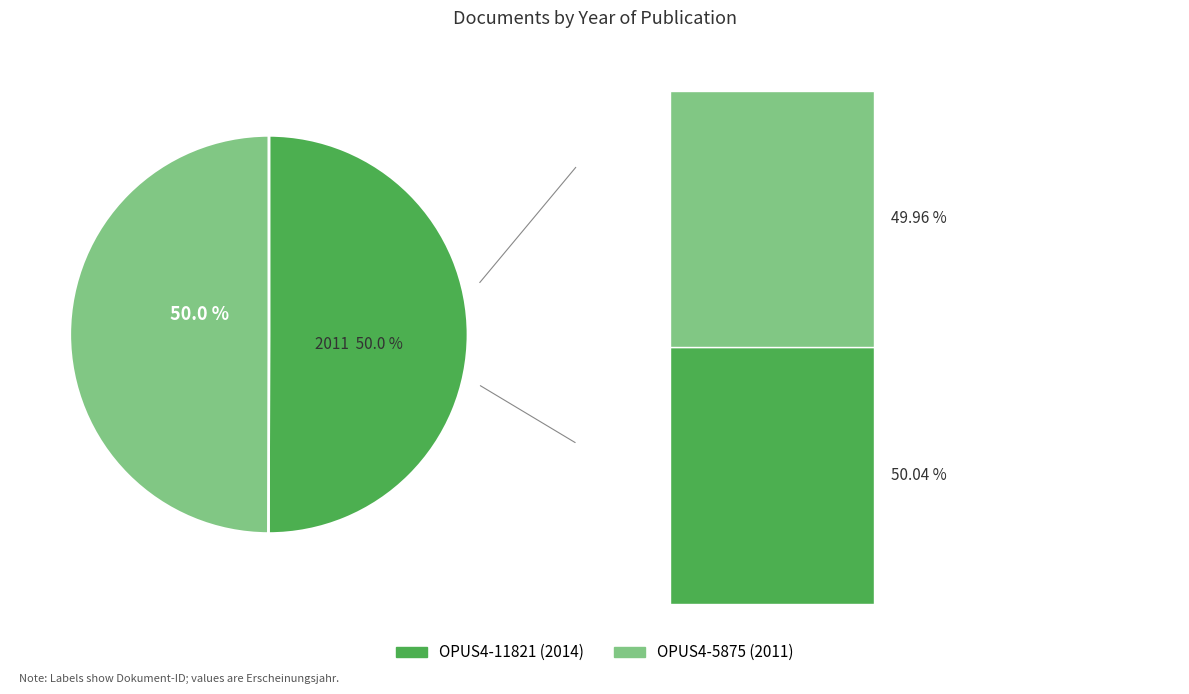

Which slice represents more than half of the pie?

OPUS4-11821